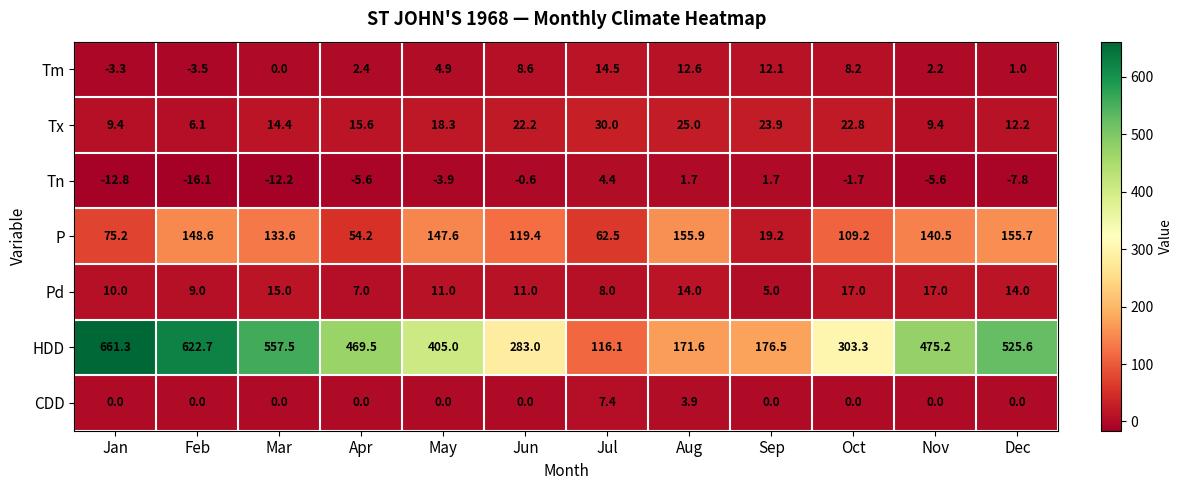

At which label does Tn reach its minimum?

Feb